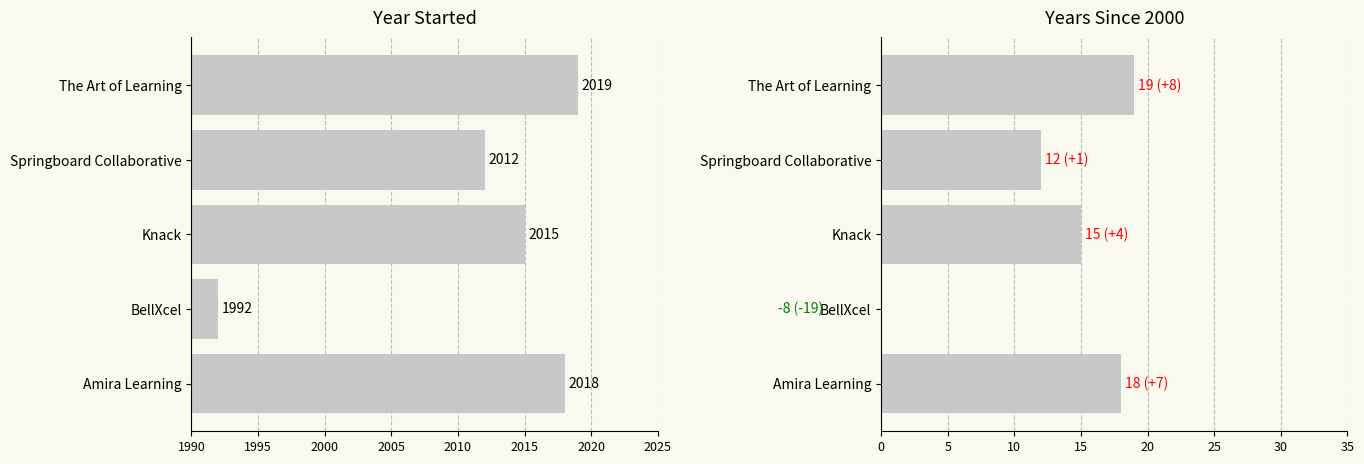

Between BellXcel and Knack, which is larger?

Knack